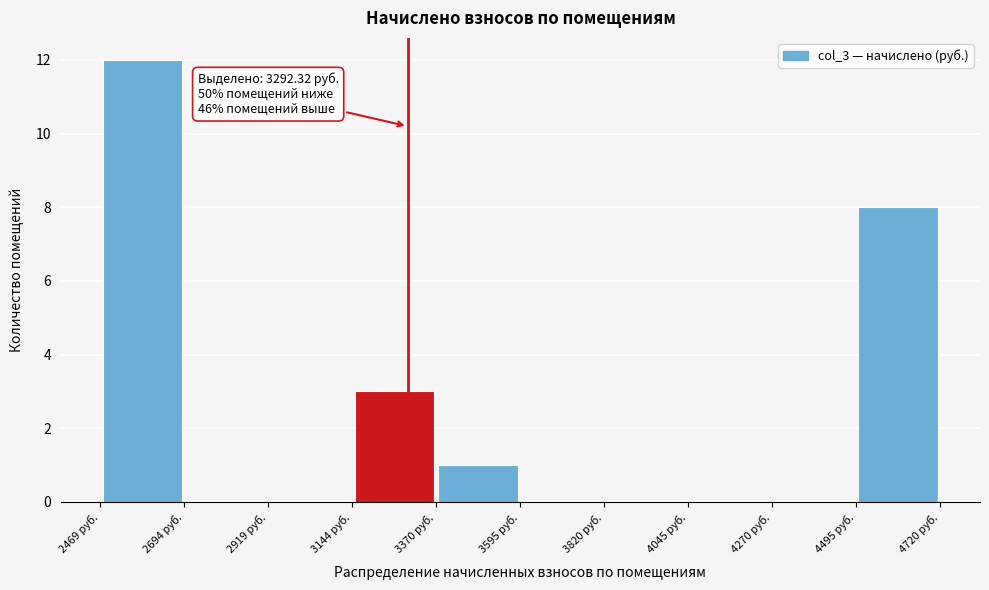

Over which range of the x-axis is the bar tallest?

2450 to 2700